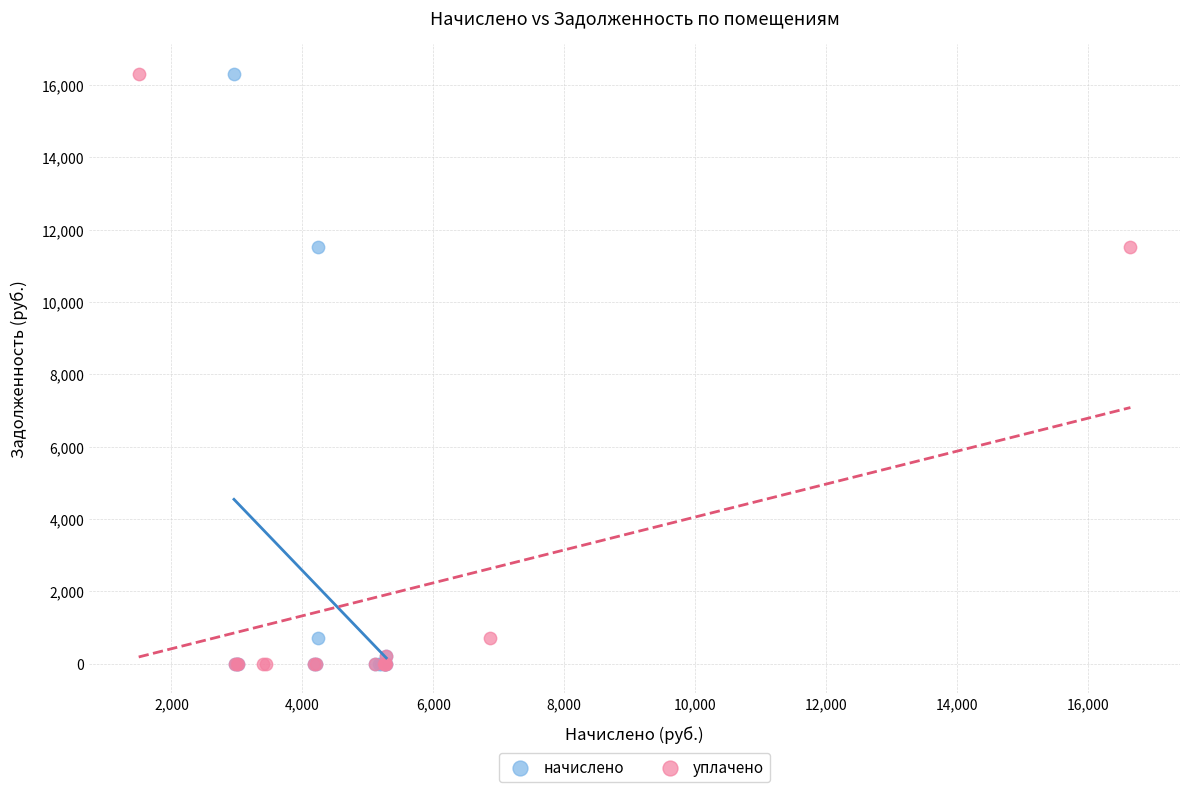

What are all the series names shown in the legend?

начислено, уплачено